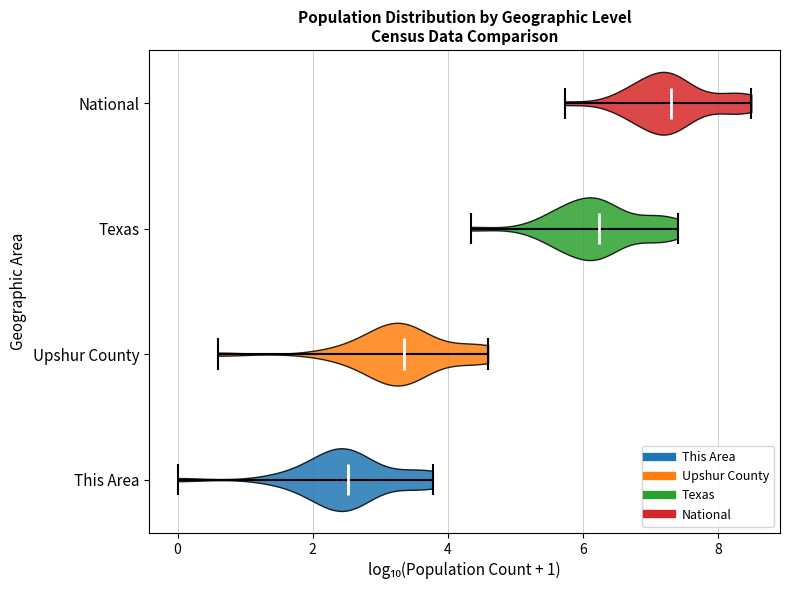

What is the highest point the violin for National reaches on the x-axis? The values are not printed on the chart, so give them approximately, as read against the axis.

8.4